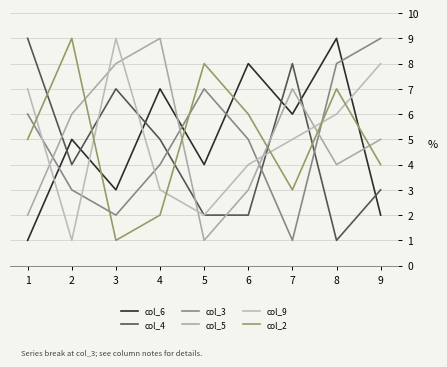

Does the chart display data point markers on the line(s)?

No